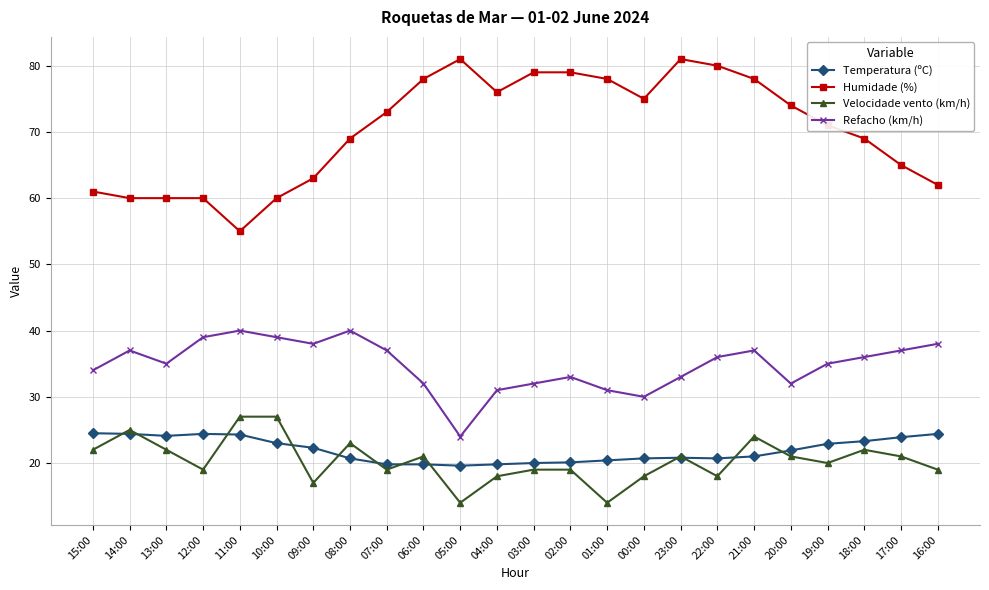

Is it true that Temperatura (ºC) equals 21.9 at 20:00?

True